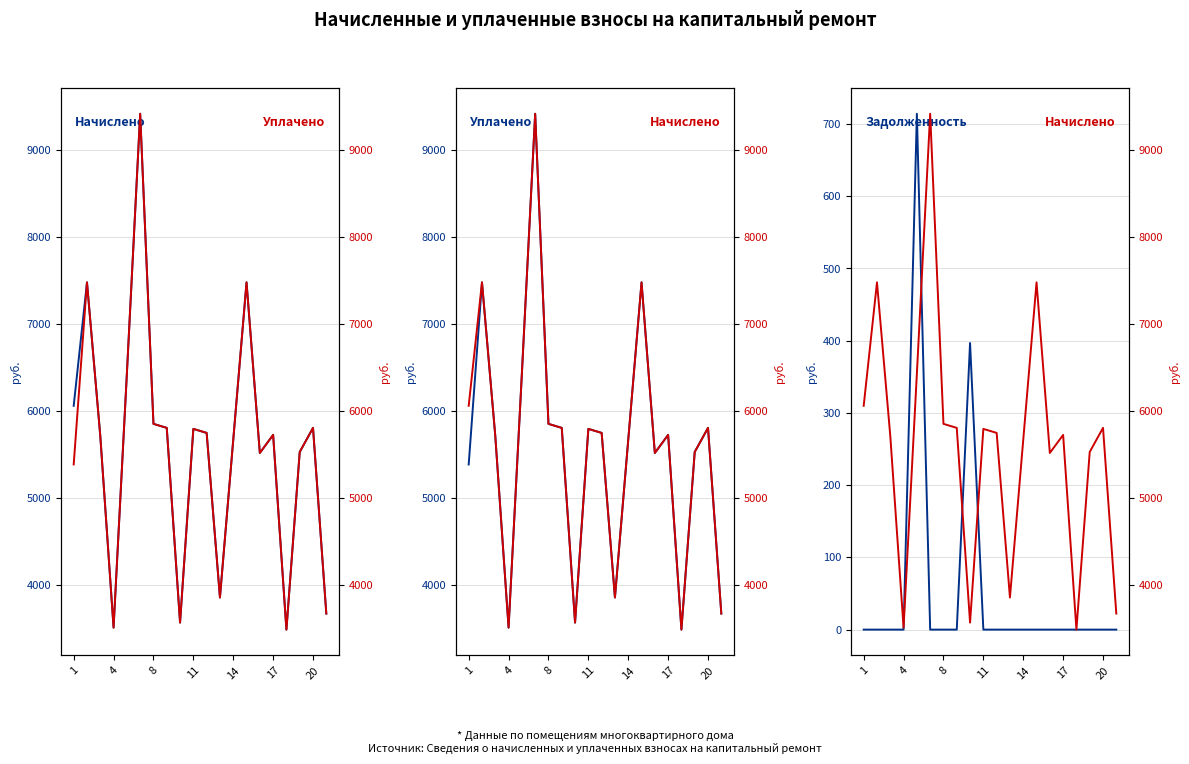

True or false: начислено and задолженность cross at least once.

False